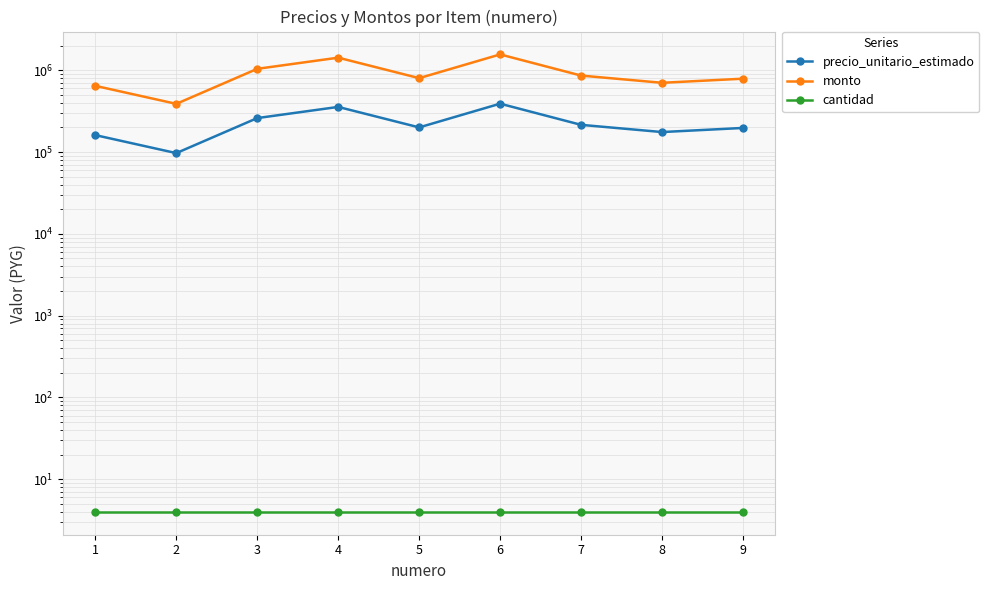

Is the value of monto at 1 greater than the value of cantidad at 7?

Yes